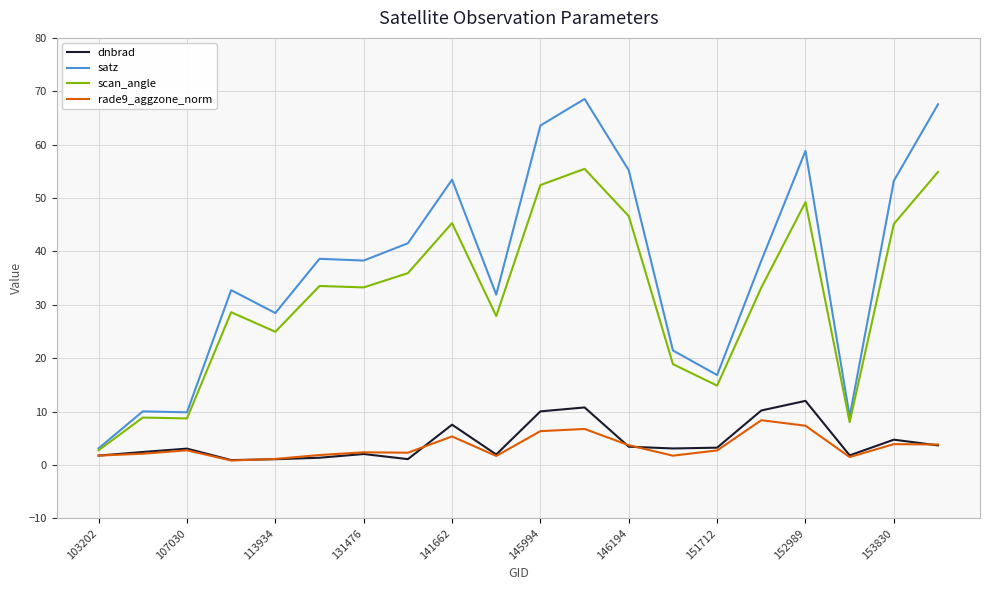

Which series has the largest range (max minus min)?

satz